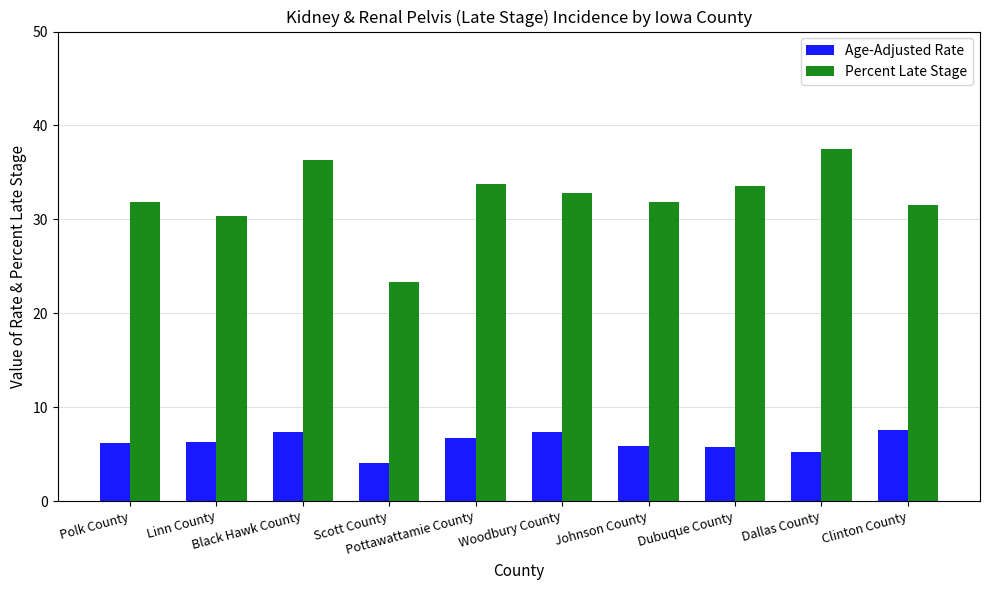

Which series has the largest range (max minus min)?

Percent Late Stage